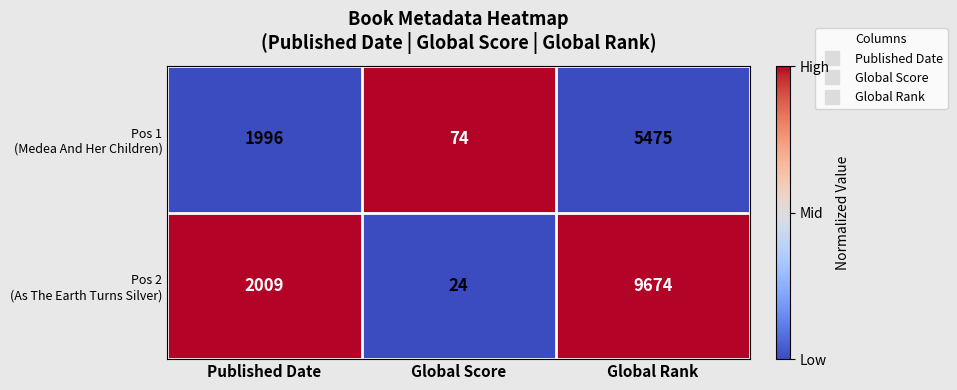

What is the difference between the highest and lowest values at Global Rank?

4199